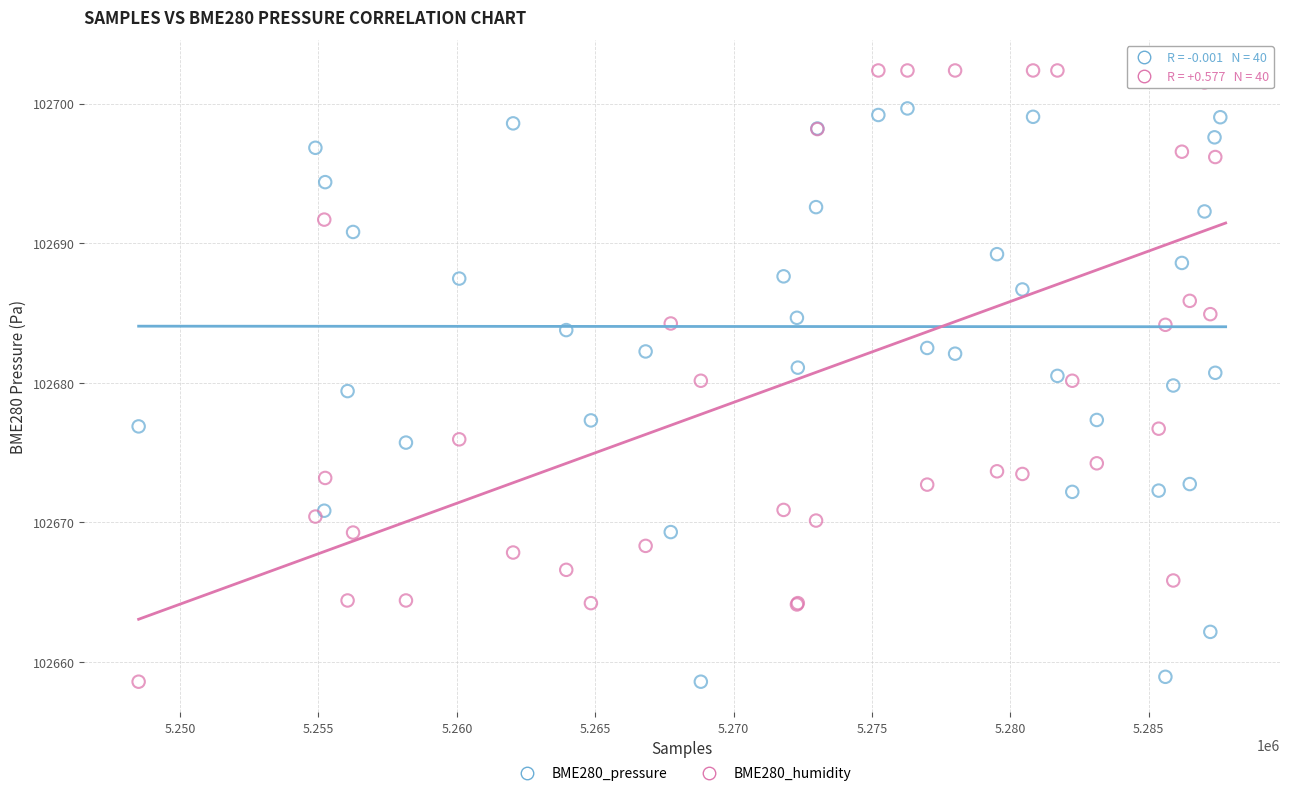

What are all the series names shown in the legend?

BME280_pressure, BME280_humidity